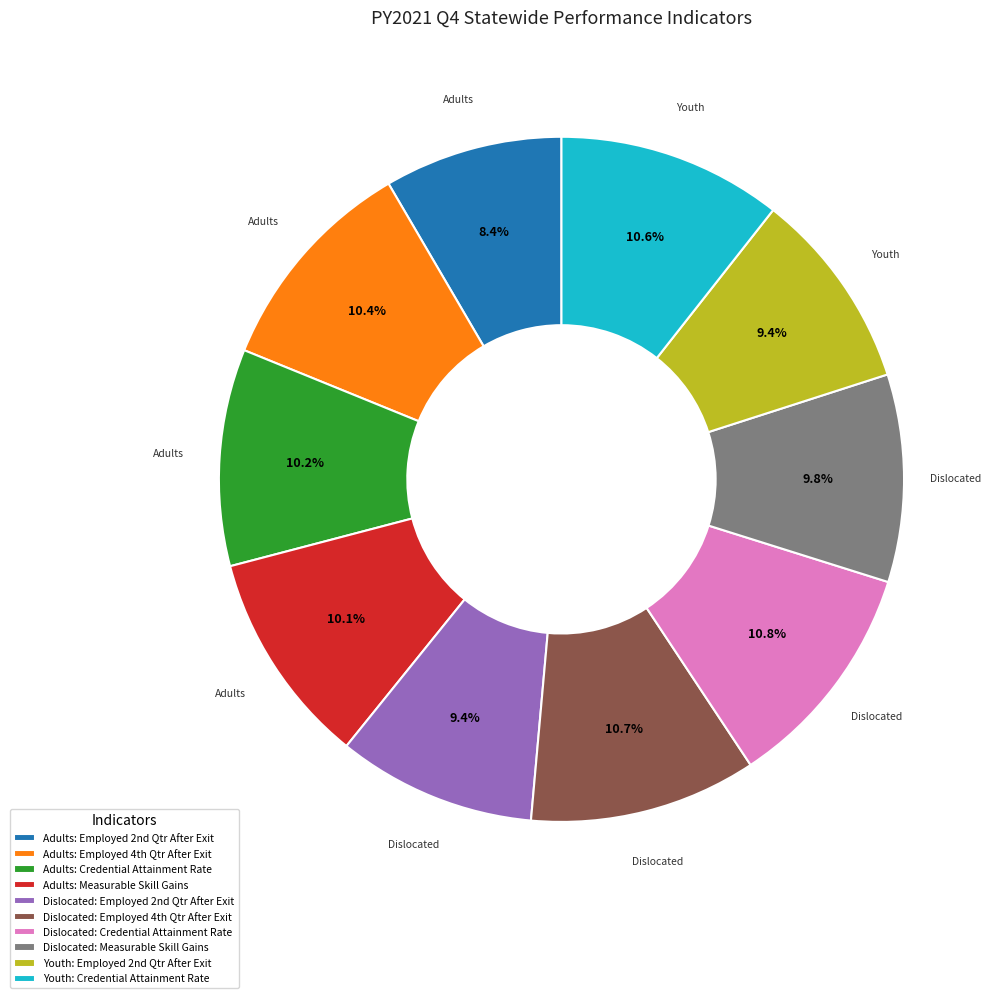

Which category has the smallest portion of the pie?

Adults: Employed 2nd Qtr After Exit